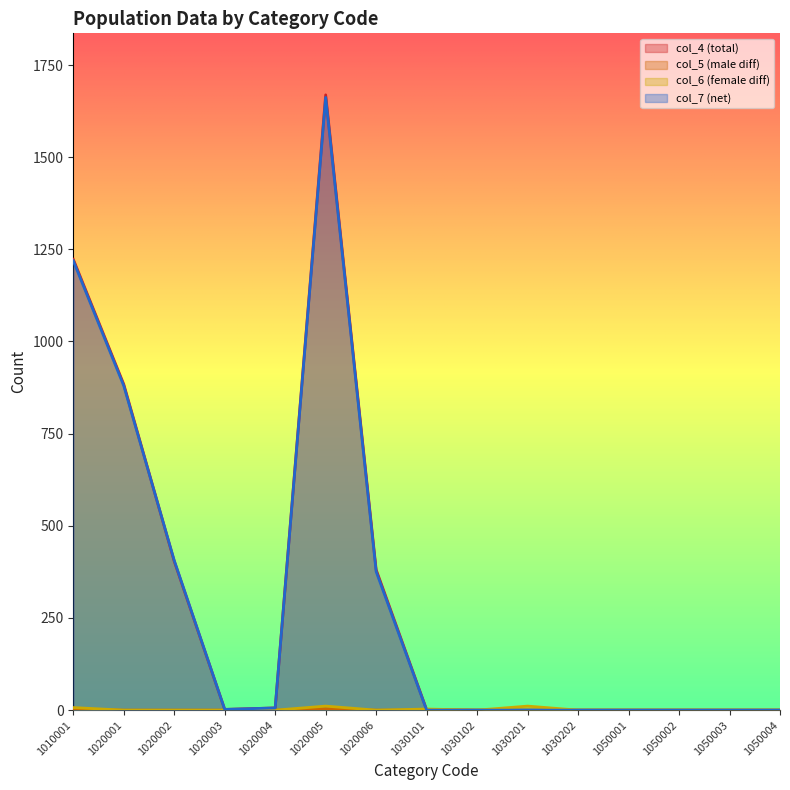

The col_7 series shows 1971 at 1010001. True or false?

False